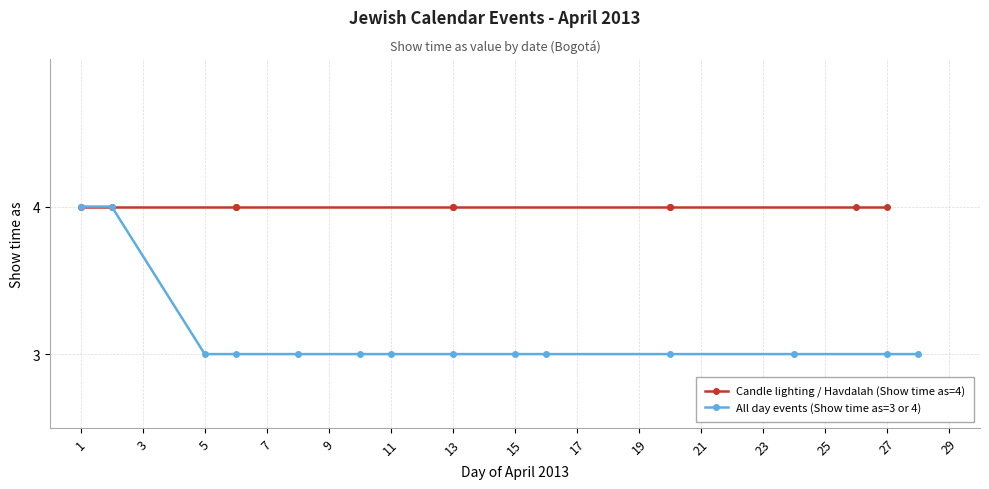

What is the value of the 9th point from the left?

3